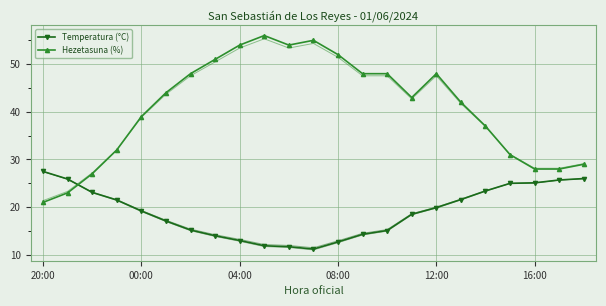

After their last crossing, which series has the higher values: Hezetasuna (%) or Temperatura (°C)?

Hezetasuna (%)